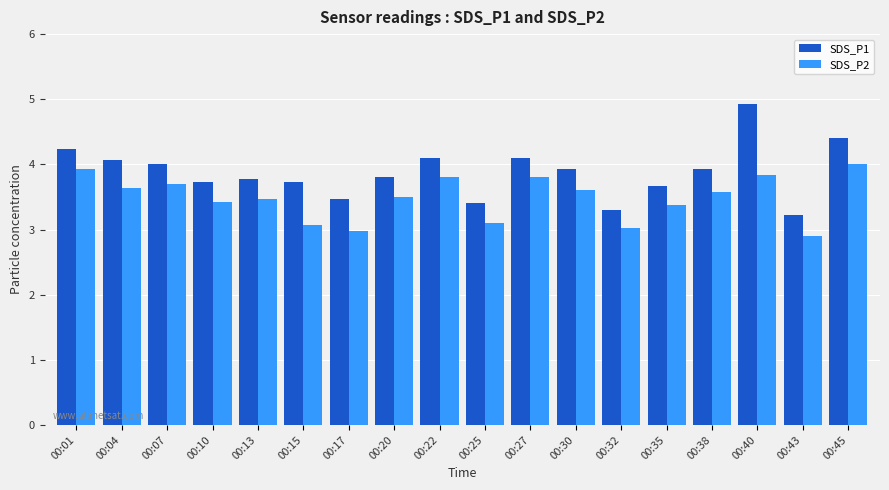

What is the total value across all series at 00:38?

7.5